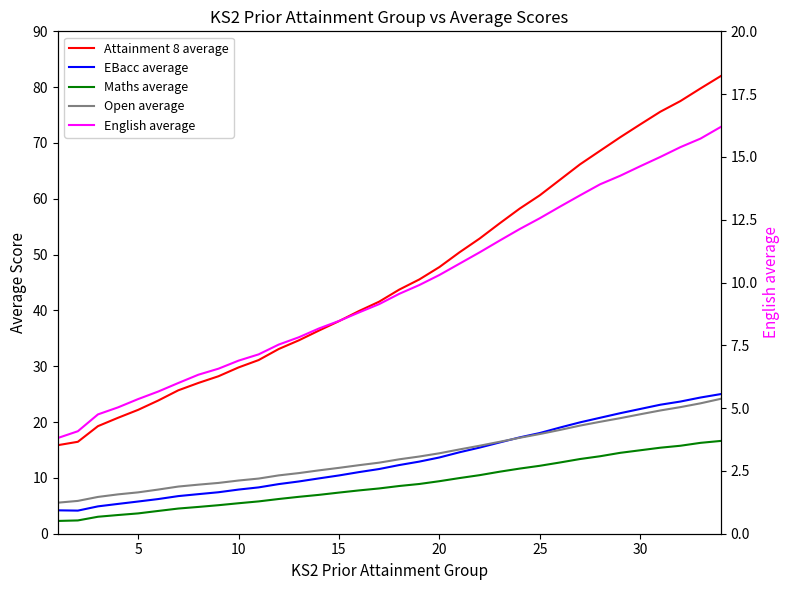

Reading left to right, list all the values displayed in this chart.

Attainment 8 average: 15.9	16.5	19.3	20.8	22.2	23.9	25.7	27.0	28.2	29.8	31.1	33.1	34.6	36.4	38.1	39.9	41.6	43.7	45.5	47.8	50.4	52.9	55.6	58.2	60.6	63.4	66.2	68.6	71.0	73.3	75.6	77.5	79.8	82.0
EBacc average: 4.2	4.1	4.9	5.3	5.8	6.2	6.7	7.1	7.4	7.9	8.3	8.9	9.4	9.9	10.4	11.0	11.6	12.3	12.9	13.7	14.6	15.4	16.4	17.3	18.0	19.0	19.9	20.8	21.6	22.4	23.1	23.7	24.4	25.0
Maths average: 2.3	2.4	3.0	3.4	3.6	4.1	4.5	4.8	5.1	5.5	5.8	6.2	6.6	7.0	7.4	7.8	8.1	8.6	8.9	9.4	10.0	10.5	11.1	11.7	12.2	12.8	13.4	13.9	14.5	14.9	15.4	15.8	16.3	16.6
Open average: 5.6	5.9	6.6	7.0	7.4	7.9	8.4	8.8	9.1	9.5	9.9	10.4	10.9	11.3	11.8	12.3	12.7	13.3	13.8	14.4	15.1	15.8	16.5	17.2	17.9	18.6	19.4	20.1	20.7	21.4	22.1	22.7	23.4	24.2
English average: 3.8	4.1	4.8	5.0	5.4	5.7	6.0	6.3	6.6	6.9	7.1	7.5	7.8	8.2	8.5	8.8	9.1	9.6	9.9	10.3	10.8	11.2	11.7	12.1	12.6	13.0	13.5	13.9	14.2	14.6	15.0	15.4	15.7	16.2